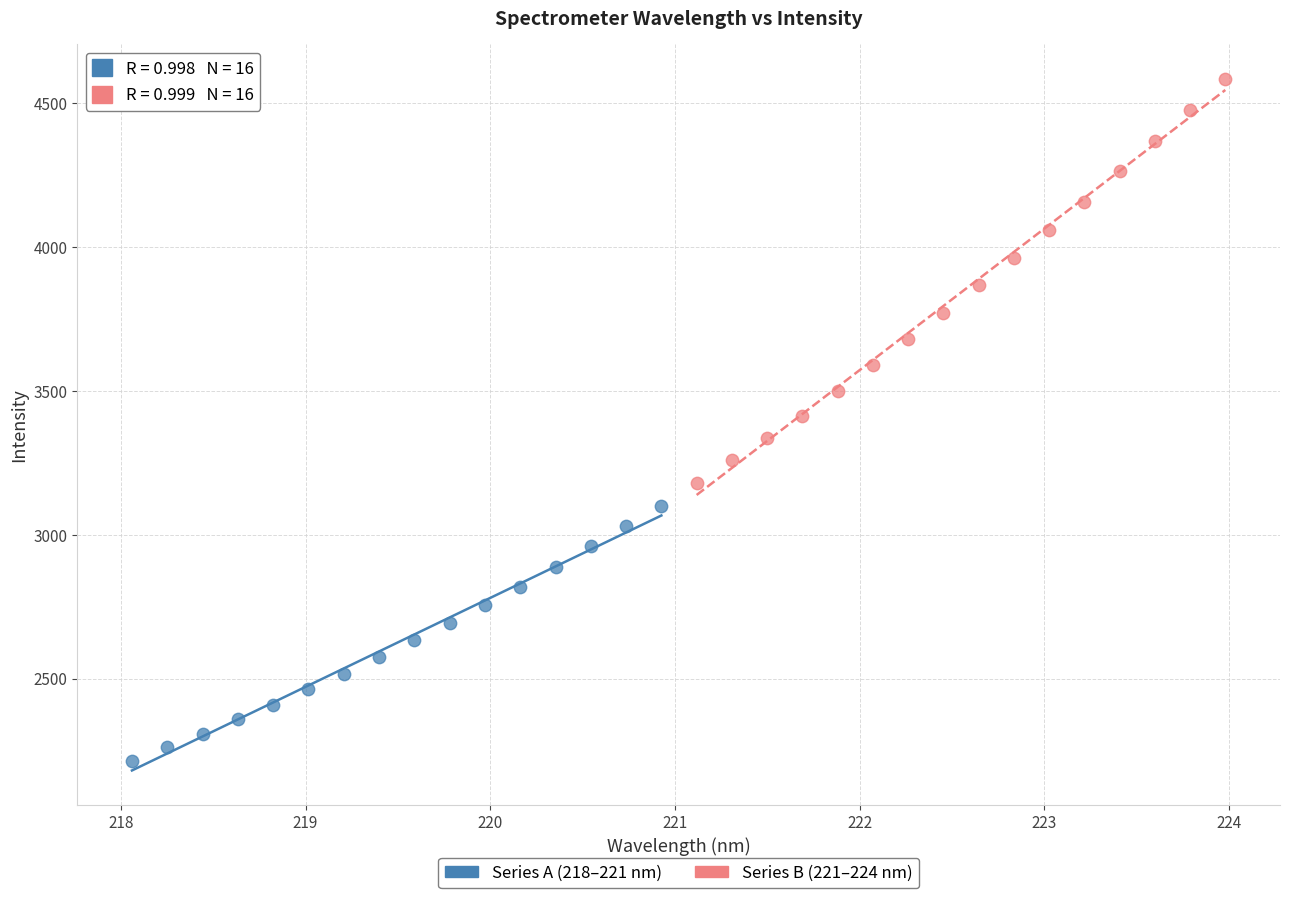

Which series contains the lowest Y value?

Series A (218–221 nm)